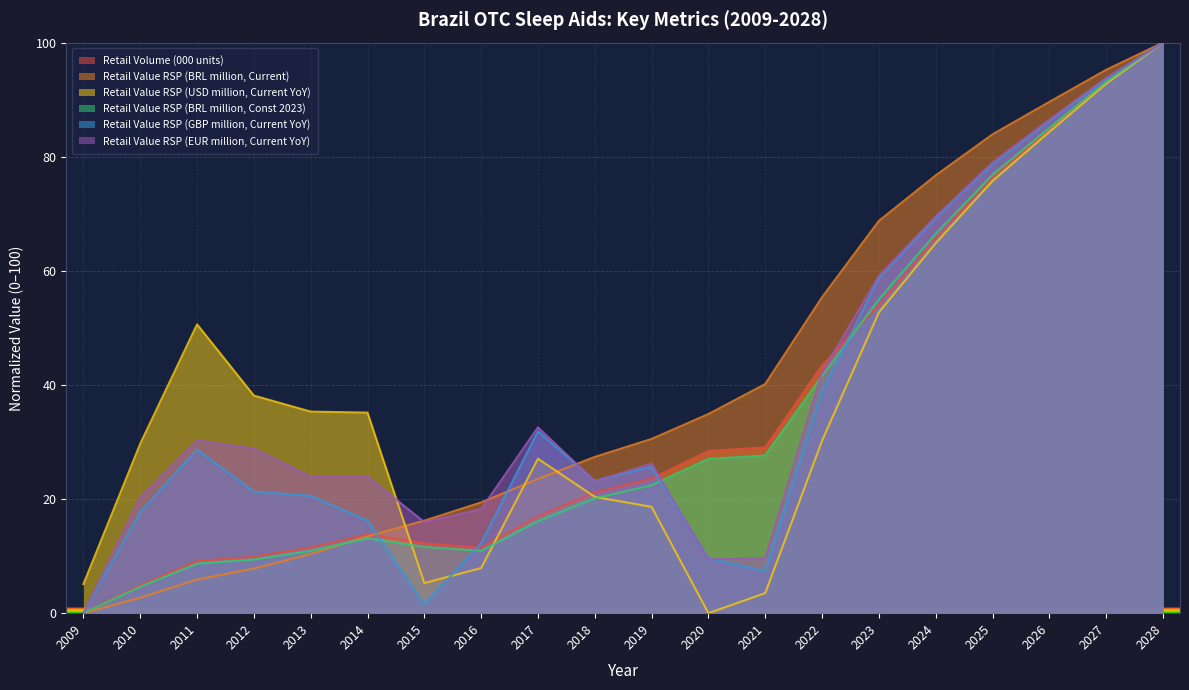

Reading left to right, list all the values displayed in this chart.

Retail Volume (000 units): 0.0	4.9	9.1	9.9	11.5	13.8	12.2	11.5	16.9	21.2	23.6	28.4	29.0	43.4	54.0	65.8	76.4	84.7	93.0	100.0
Retail Value RSP (BRL million, Current): 0.0	2.7	5.9	7.8	10.4	13.5	16.2	19.4	23.5	27.4	30.5	34.9	40.2	55.4	68.8	76.7	83.9	89.6	95.2	100.0
Retail Value RSP (USD million, Current YoY): 5.1	29.7	50.6	38.1	35.3	35.1	5.3	7.9	27.1	20.4	18.6	0.0	3.5	30.2	52.7	64.9	75.7	84.4	92.8	100.0
Retail Value RSP (BRL million, Const 2023): 0.0	4.6	8.7	9.4	10.9	13.1	11.6	10.9	16.1	20.1	22.4	27.0	27.6	41.6	55.0	66.5	76.8	85.0	93.1	100.0
Retail Value RSP (GBP million, Current YoY): 0.0	17.7	28.7	21.3	20.6	16.2	1.5	12.3	31.9	23.2	25.7	9.6	7.4	38.9	58.7	69.2	78.7	86.2	93.6	100.0
Retail Value RSP (EUR million, Current YoY): 0.0	20.4	30.3	28.8	23.9	23.9	16.0	18.2	32.6	23.1	26.2	9.4	9.6	42.2	59.1	69.5	79.0	86.5	93.8	100.0